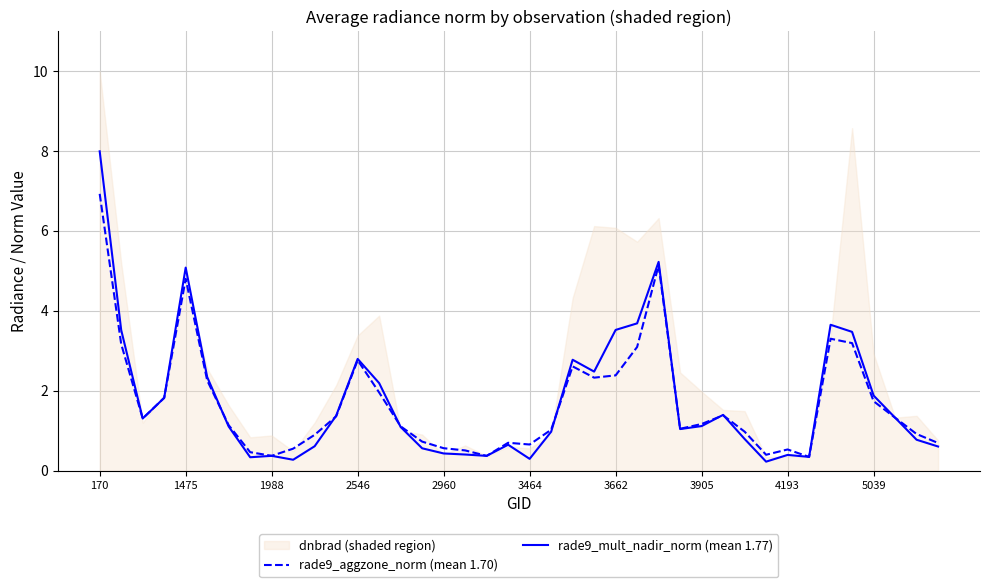

What is the highest value of the rade9_aggzone_norm (mean 1.70) series?

6.9